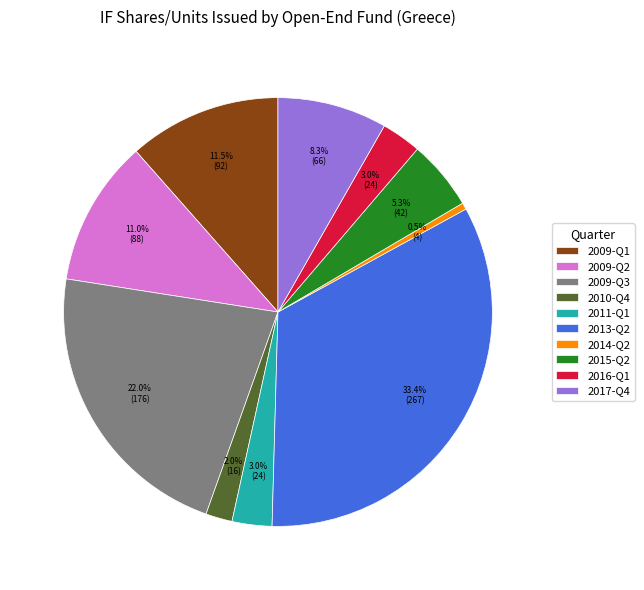

What is the ratio of the value at 2016-Q1 to the value at 2010-Q4?

1.5